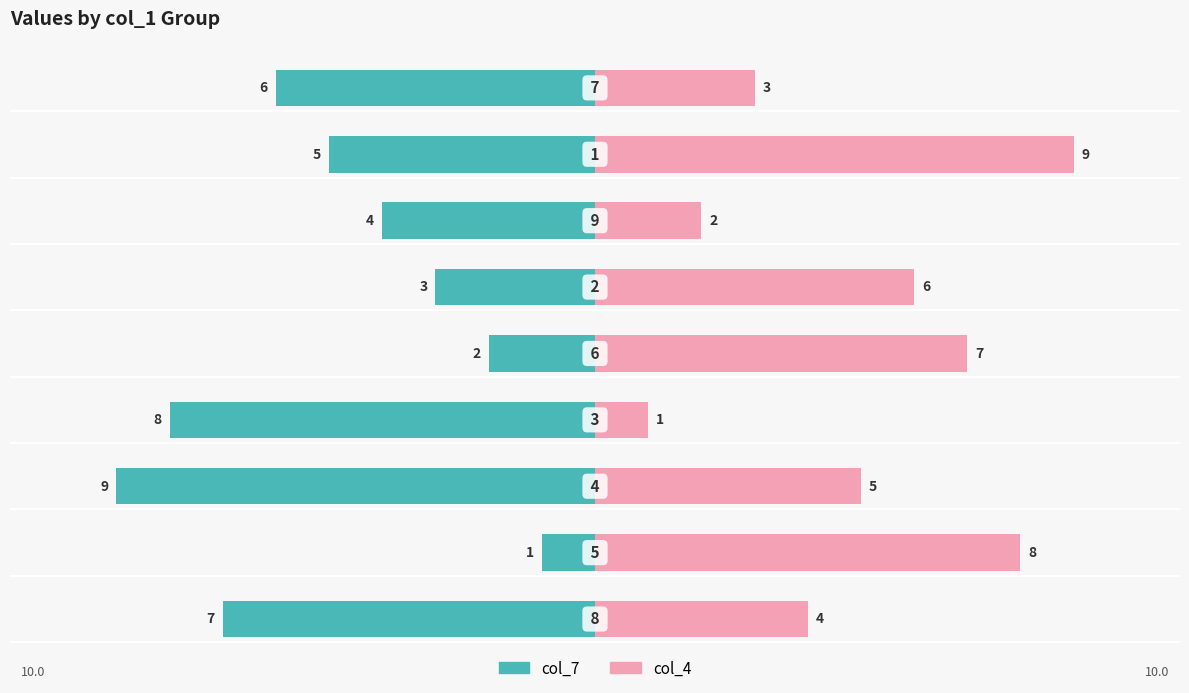

Reading left to right, what are all the values shown in this chart?

col_7: -7	-1	-9	-8	-2	-3	-4	-5	-6
col_4: 4	8	5	1	7	6	2	9	3